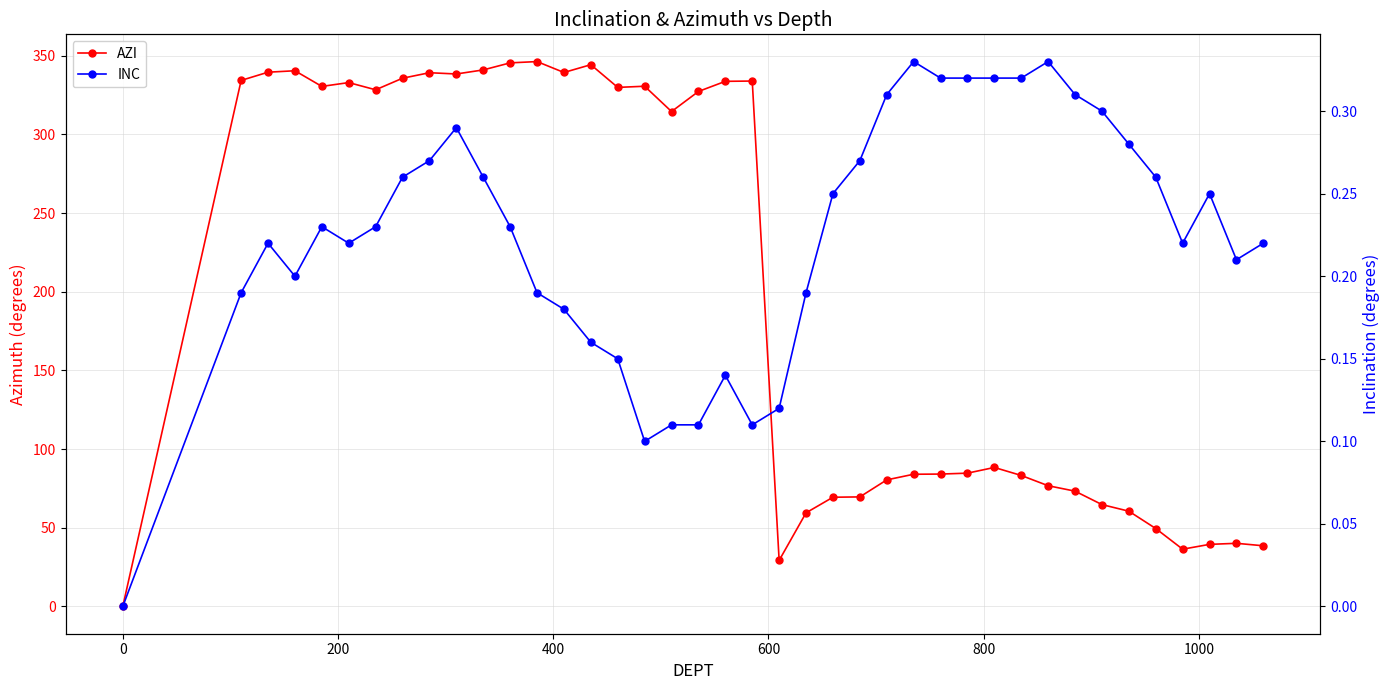

How many values in INC are above zero?

39